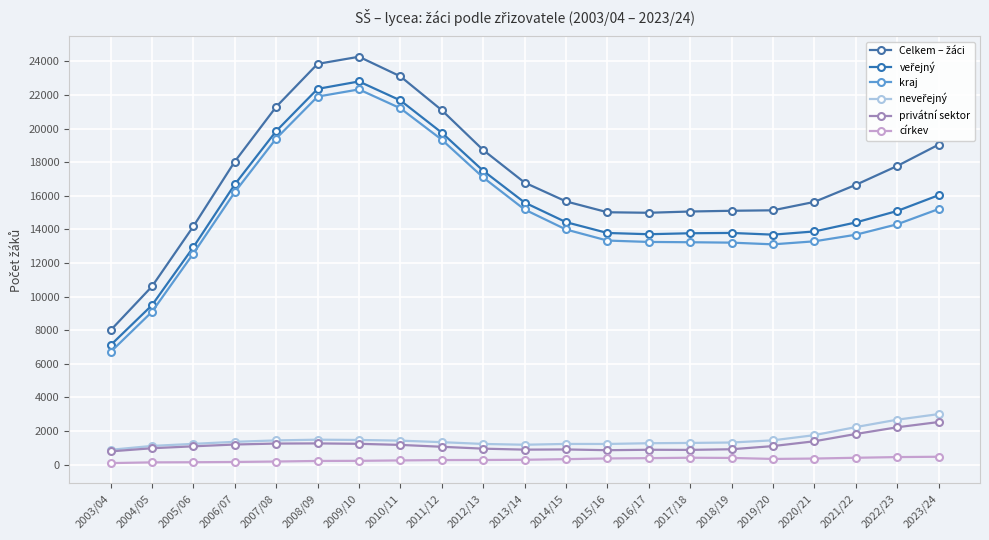

True or false: veřejný and kraj cross at least once.

False